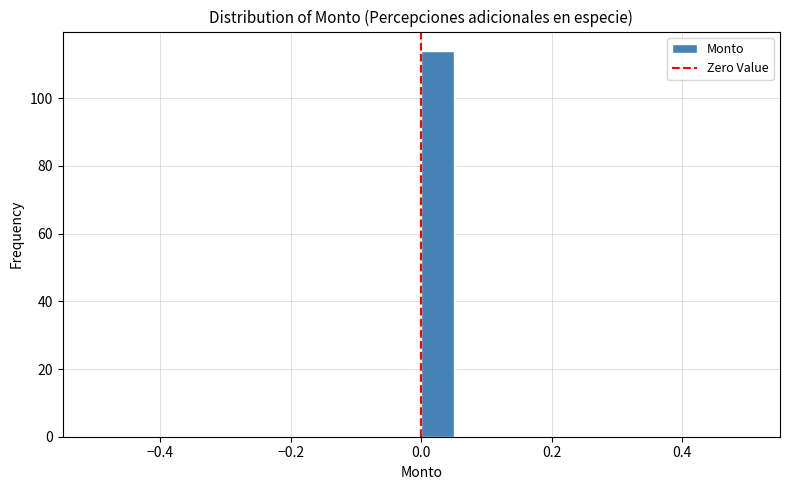

Around what value on the x-axis is the tallest bar? Give the approximate position of its centre, as read against the axis.

0.02